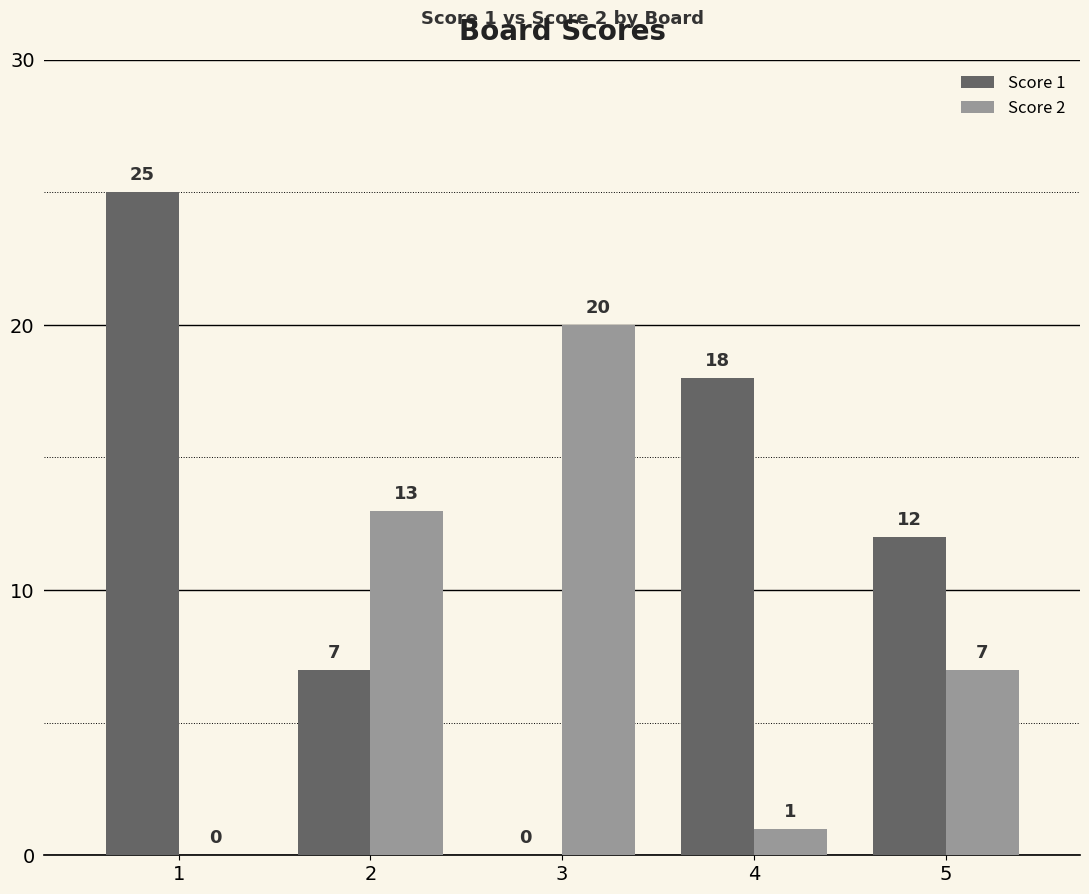

Which series changed the most between 3 and 4?

Score 2